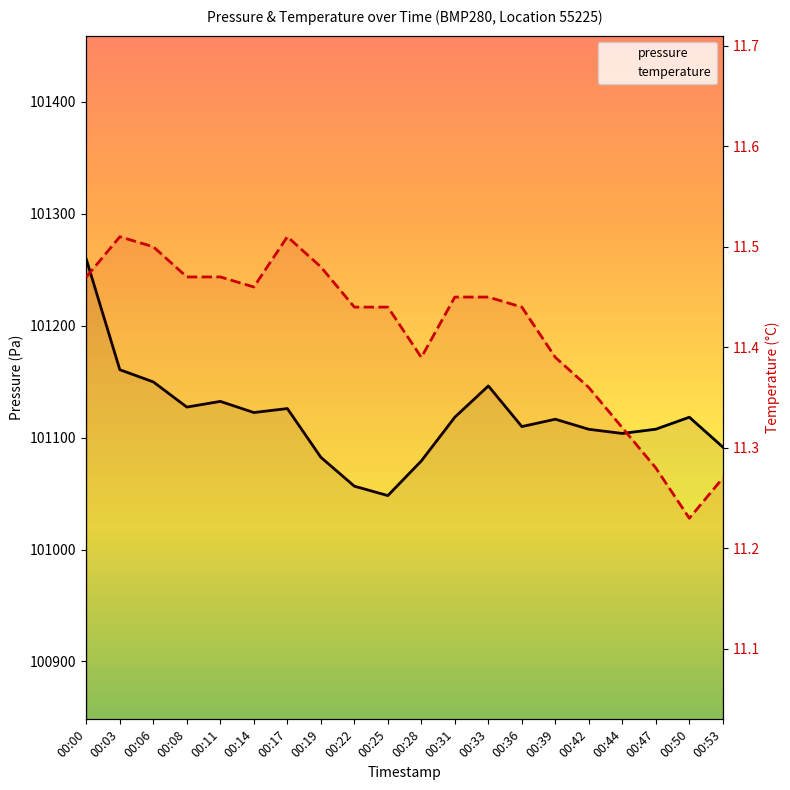

Reading left to right, list all the values displayed in this chart.

pressure: 101259.3	101160.7	101149.8	101127.3	101132.4	101122.4	101126.0	101082.4	101056.6	101048.2	101079.2	101118.3	101146.2	101109.9	101116.5	101107.5	101103.8	101107.6	101118.2	101091.6
temperature: 11.5	11.5	11.5	11.5	11.5	11.5	11.5	11.5	11.4	11.4	11.4	11.4	11.4	11.4	11.4	11.4	11.3	11.3	11.2	11.3